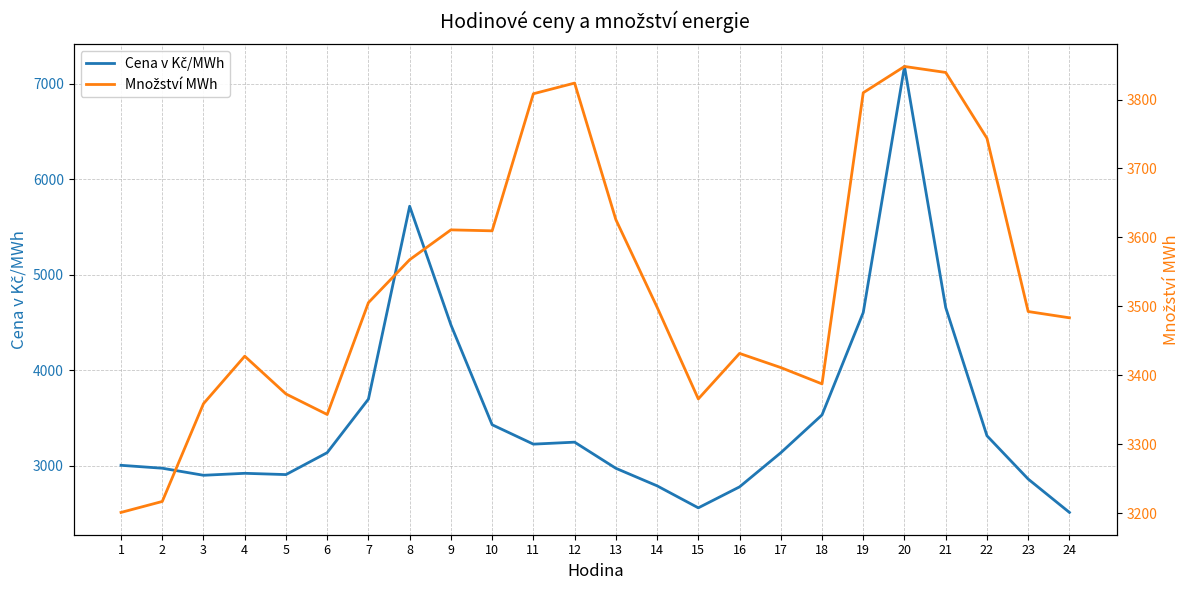

True or false: Cena v Kč/MWh has a value of 5511.1 at 11.

False